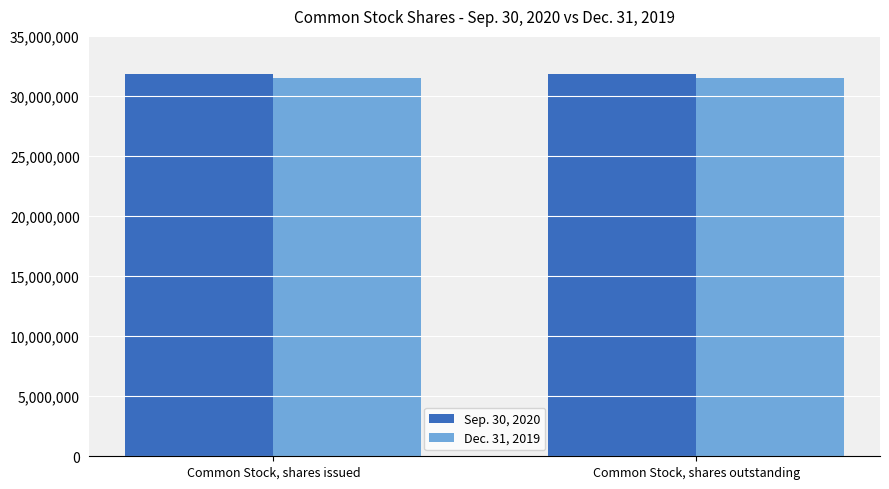

What is the total value across all series at Common Stock, shares outstanding?

63399420